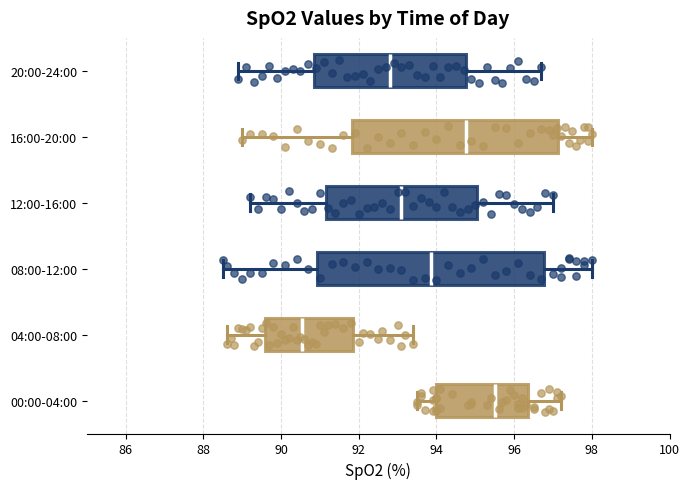

Which box's median line is the furthest to the right?

00:00-04:00